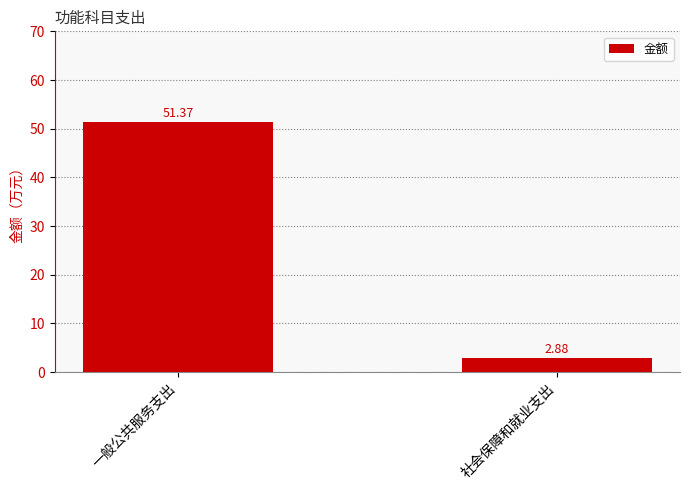

What is the change in value from 一般公共服务支出 to 社会保障和就业支出?

-48.5